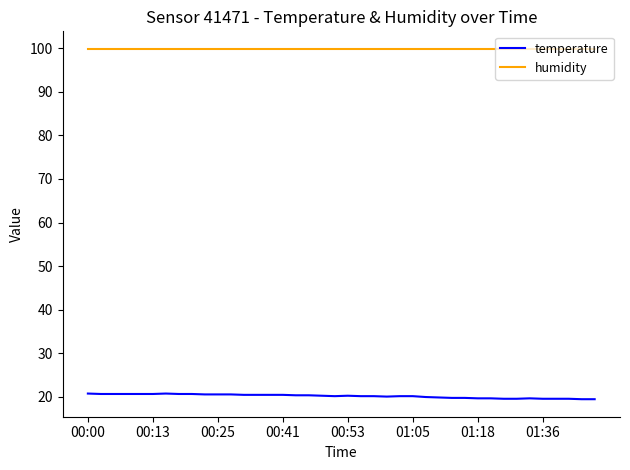

True or false: humidity and temperature intersect in this chart.

False